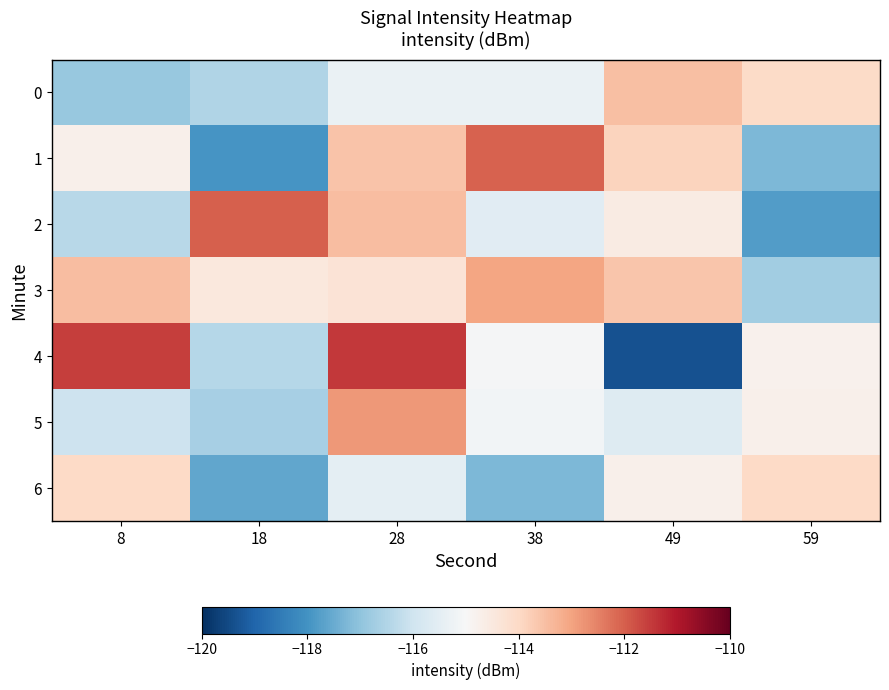

Reading left to right, list all the values displayed in this chart.

0: 8=-116.9	18=-116.5	28=-115.3	38=-115.3	49=-113.5	59=-114.1
1: 8=-114.7	18=-118.0	28=-113.6	38=-112.1	49=-113.9	59=-117.2
2: 8=-116.4	18=-112.0	28=-113.4	38=-115.6	49=-114.6	59=-117.8
3: 8=-113.4	18=-114.5	28=-114.3	38=-113.0	49=-113.6	59=-116.8
4: 8=-111.5	18=-116.4	28=-111.5	38=-115.1	49=-119.4	59=-114.8
5: 8=-116.0	18=-116.7	28=-112.8	38=-115.1	49=-115.7	59=-114.8
6: 8=-114.0	18=-117.6	28=-115.5	38=-117.2	49=-114.8	59=-114.0